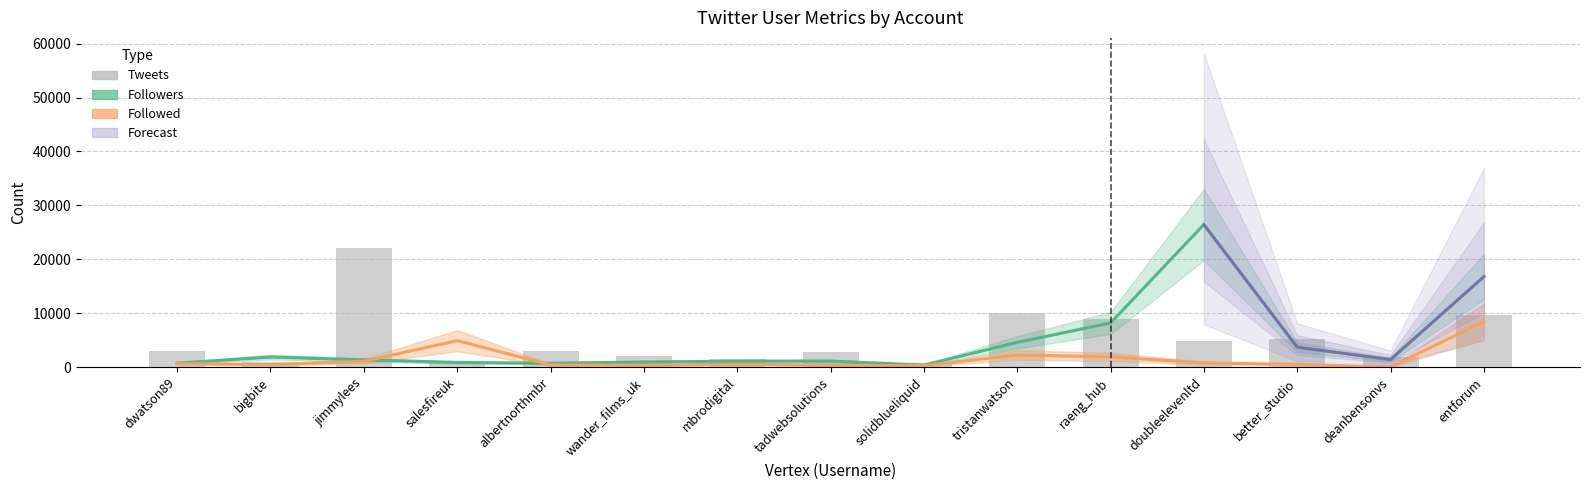

At better_studio, list the series in order from smallest to largest.

Followed, Followers, Tweets